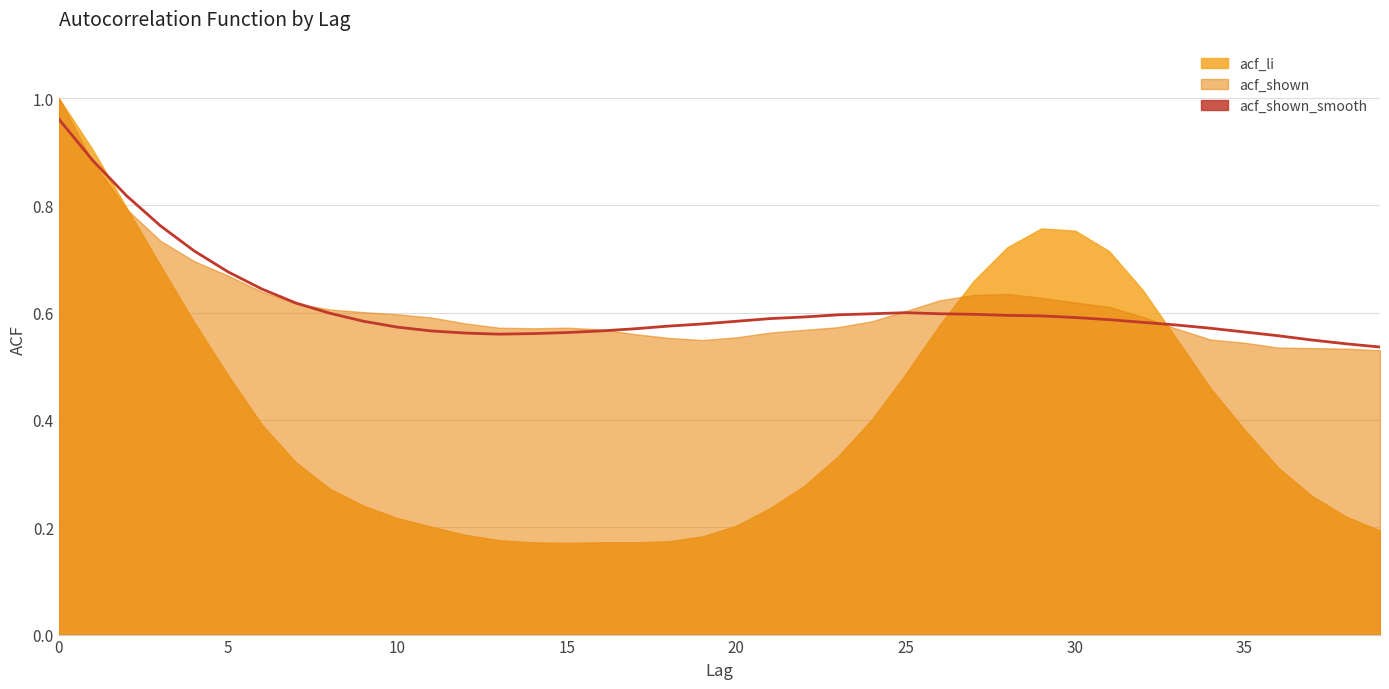

Where is the first local minimum for acf_li?

15